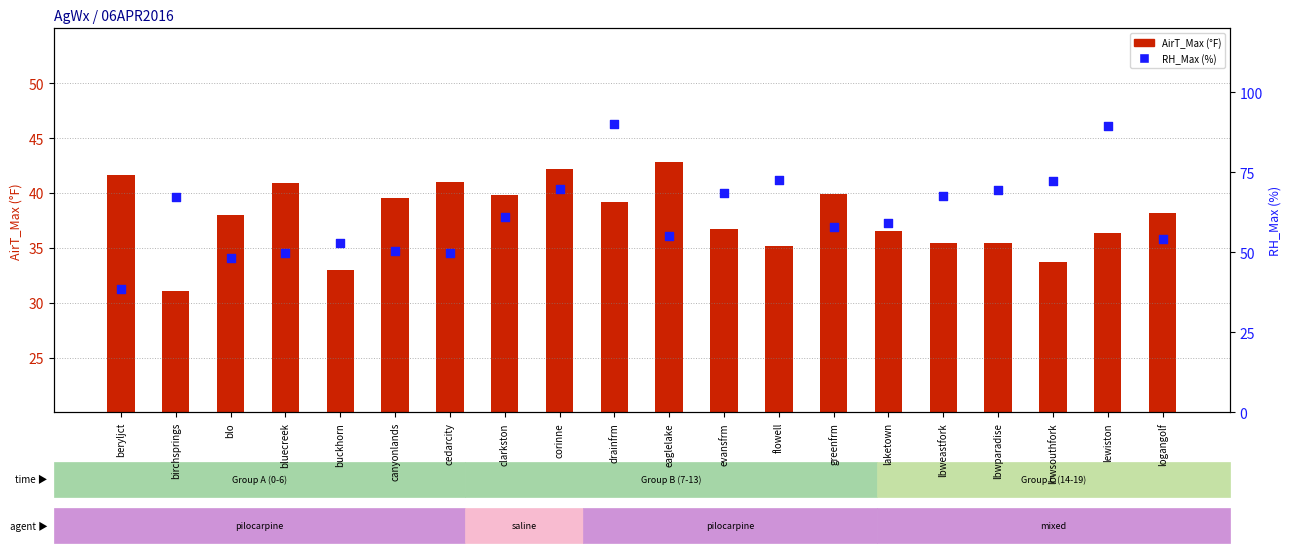

At how many categories does at least one series exceed 40?

20